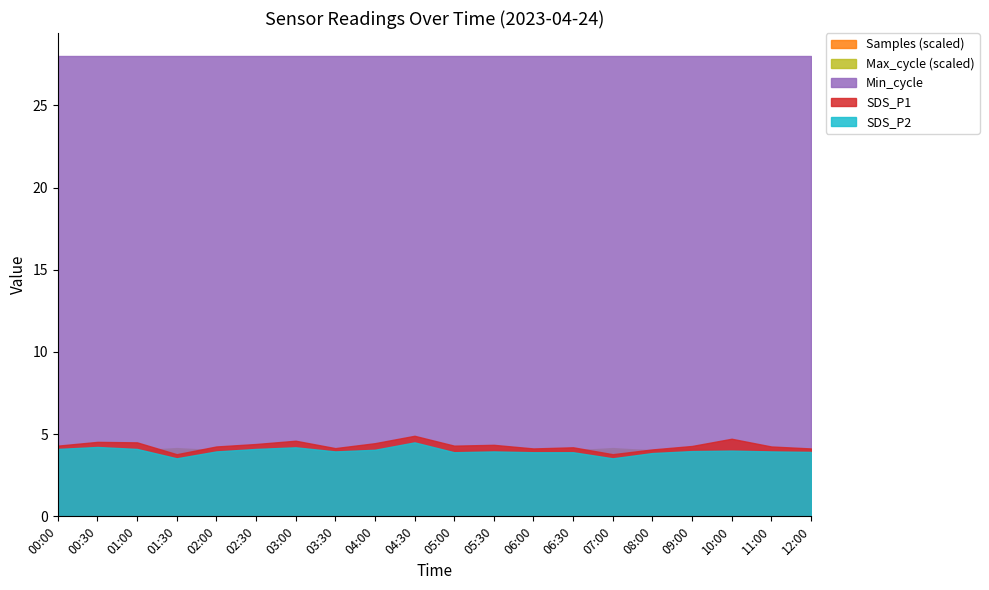

True or false: SDS_P1 and Samples_scaled intersect in this chart.

False